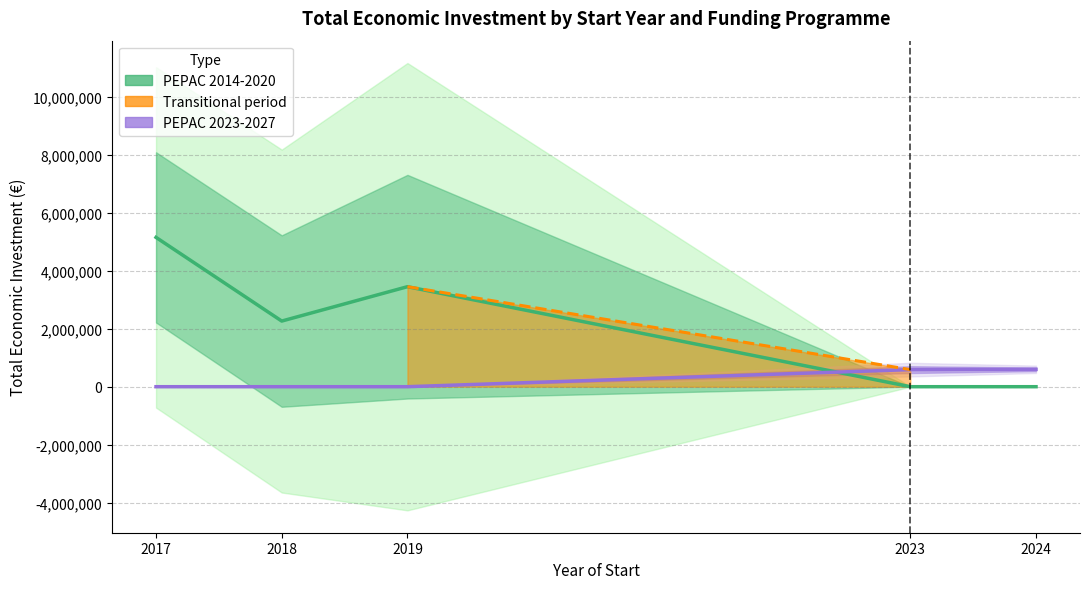

Which category has the highest value across all series?

2017